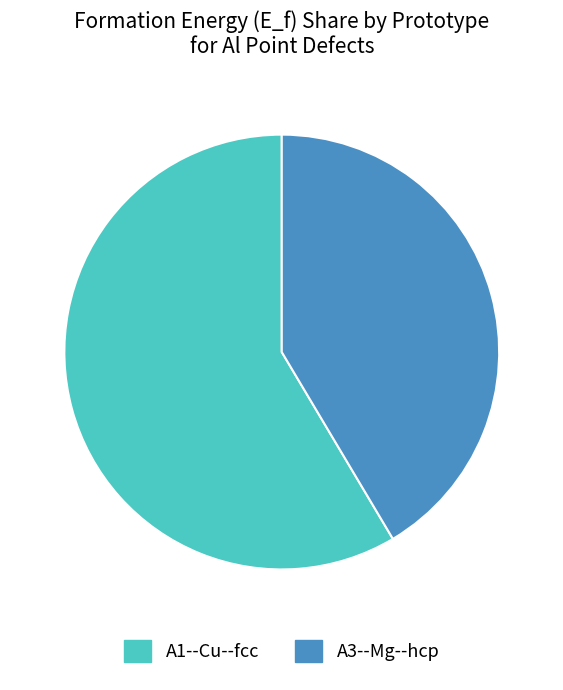

Combined, do A3--Mg--hcp and A1--Cu--fcc account for over 50%?

Yes